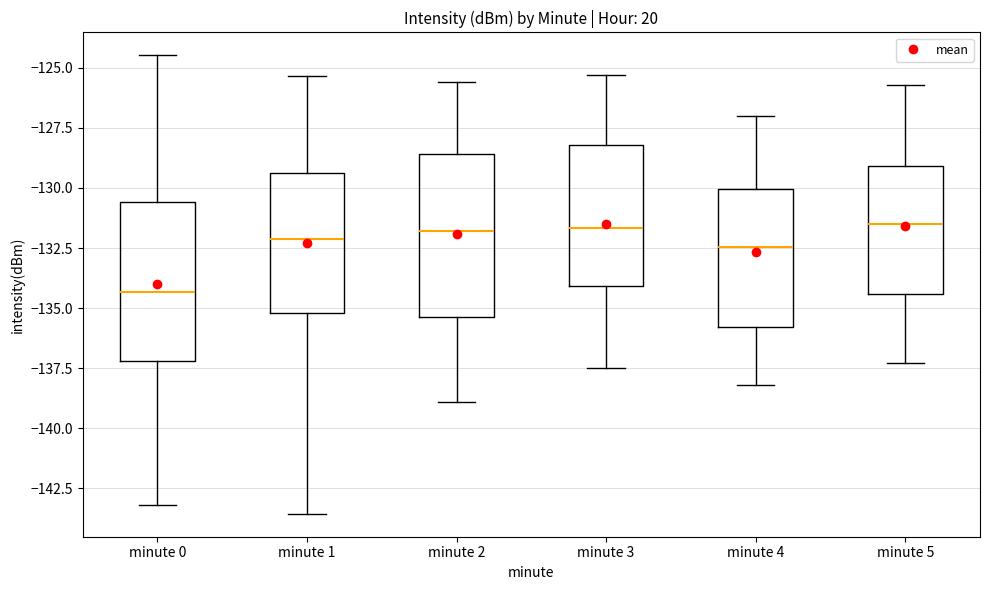

Reading left to right, transcribe this box plot: for each box, give where its median line is, the range the box spans, and where its two whiskers end, as read against the y-axis. The values are not printed on the chart, so give them approximately, as read against the axis.

minute 0: median -134.5, box -137.0 to -130.5, whiskers -143.0 to -124.5
minute 1: median -132.0, box -135.0 to -129.5, whiskers -143.5 to -125.5
minute 2: median -132.0, box -135.5 to -128.5, whiskers -139.0 to -125.5
minute 3: median -131.5, box -134.0 to -128.0, whiskers -137.5 to -125.5
minute 4: median -132.5, box -136.0 to -130.0, whiskers -138.0 to -127.0
minute 5: median -131.5, box -134.5 to -129.0, whiskers -137.5 to -125.5